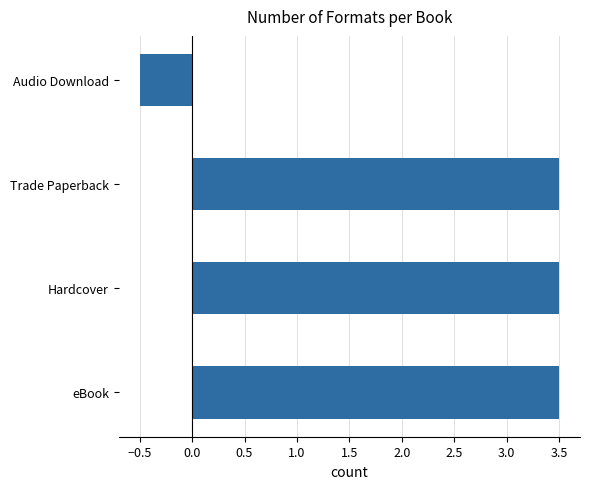

What is the sum of the values at Audio Download and Trade Paperback?

3.0